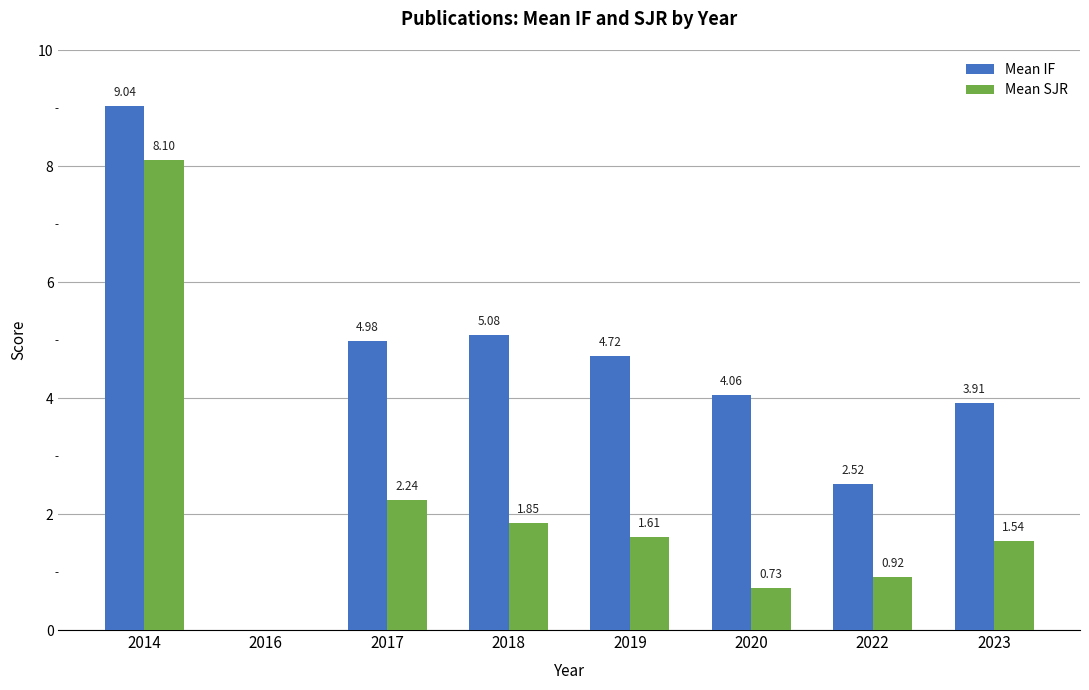

What are all the series names shown in the legend?

Mean IF, Mean SJR